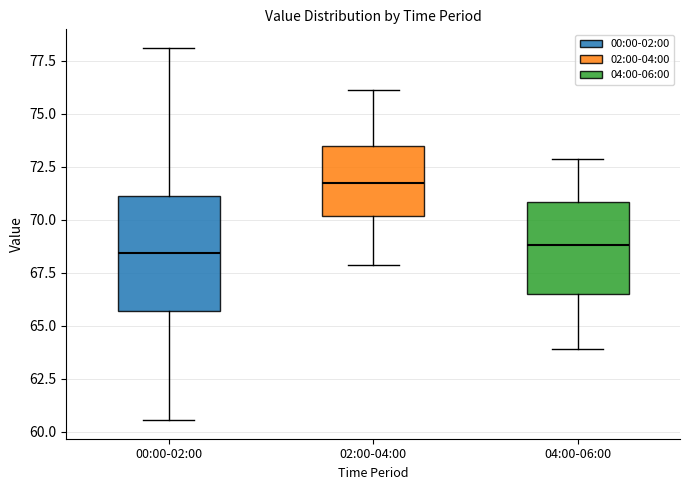

Which box's median line is the highest?

02:00-04:00